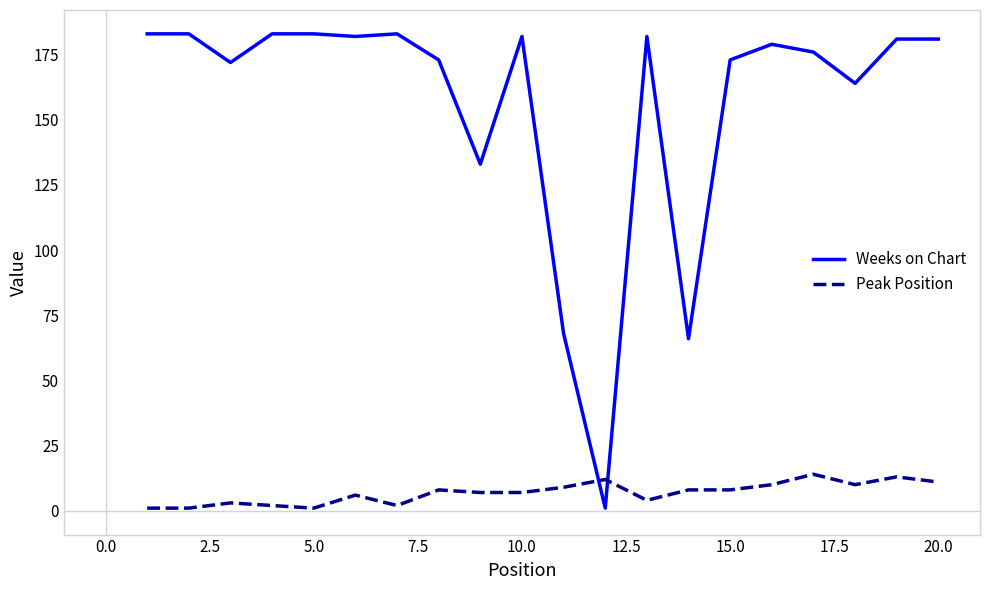

How many times do Peak Position and Weeks on Chart cross each other?

2